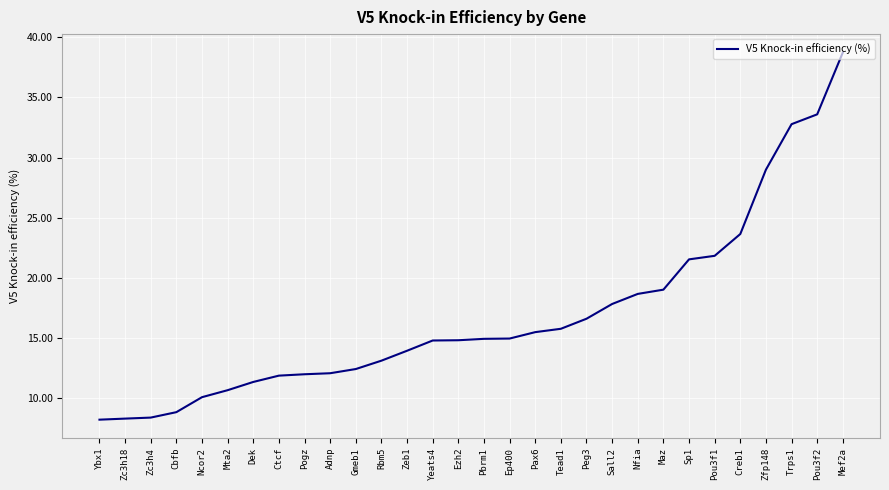

What is the difference between the maximum and second lowest values?

30.4